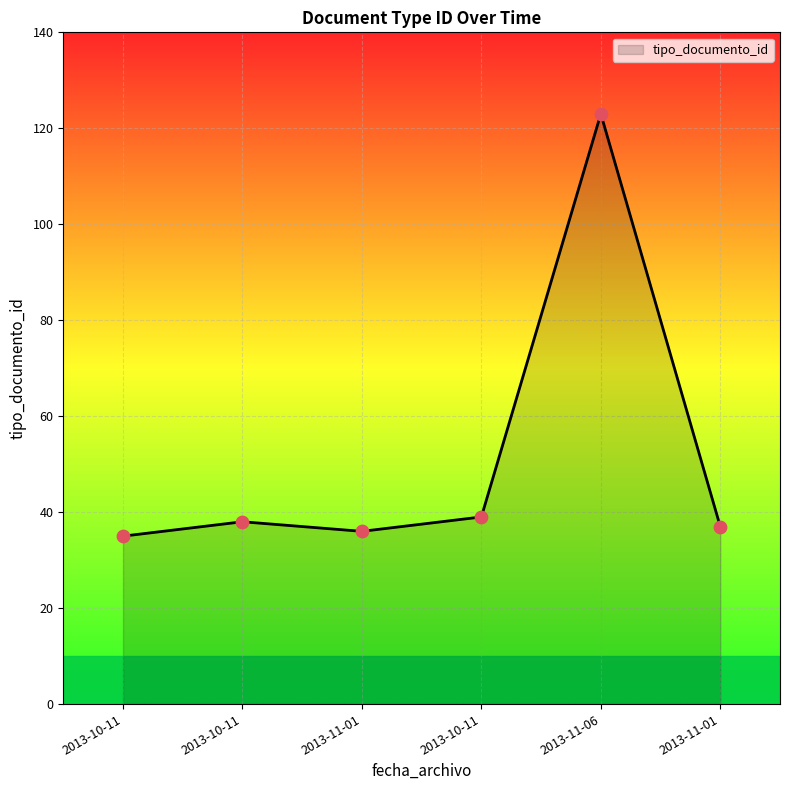

Count the number of data series in this chart.

1